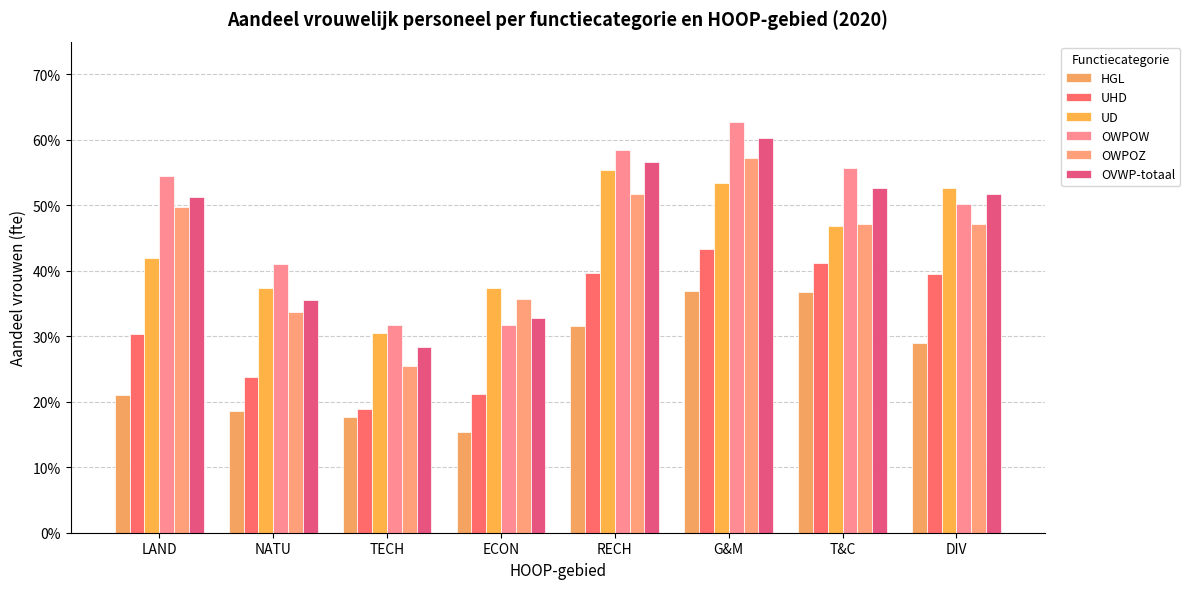

Count the OWPOW values in the range 0 to 1.

8